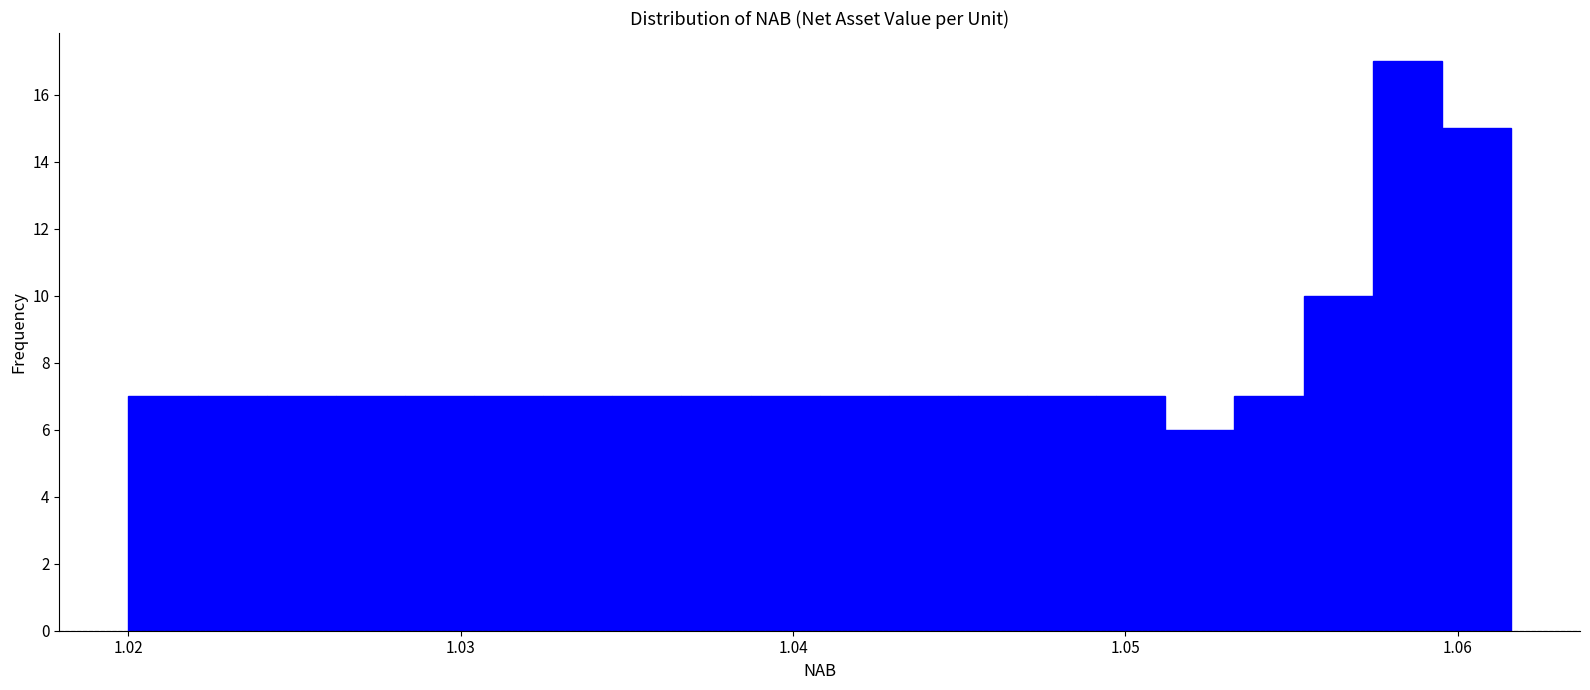

Around what value on the x-axis is the tallest bar? Give the approximate position of its centre, as read against the axis.

1.058